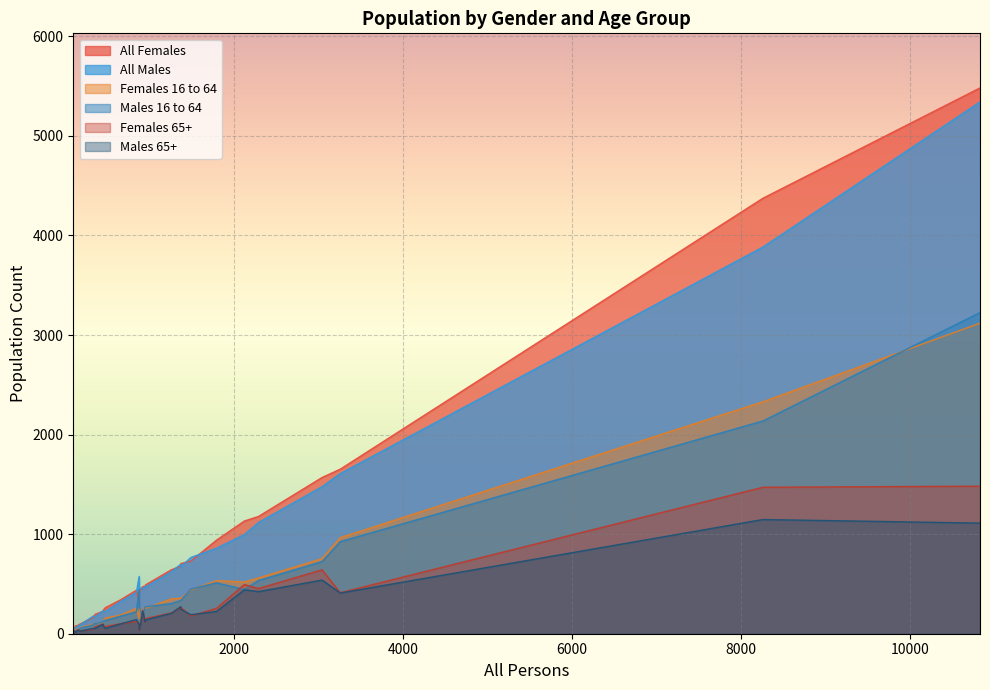

Reading left to right, list all the values displayed in this chart.

All Females: 106=48	468=245	458=226	3262=1653	953=477	133=80	1378=705	159=82	167=90	3046=1569	1799=940	484=261	341=164	10824=5482	1496=730	188=98	2128=1132	852=437	961=491	364=195	2295=1178	8258=4374	1266=643	1376=678	887=429	346=168	661=339	124=65	927=474	884=308
All Males: 106=58	468=223	458=232	3262=1609	953=476	133=53	1378=673	159=77	167=77	3046=1477	1799=859	484=223	341=177	10824=5342	1496=766	188=90	2128=996	852=415	961=470	364=169	2295=1117	8258=3884	1266=623	1376=698	887=458	346=178	661=322	124=59	927=453	884=576
Females 16 to 64: 106=21	468=141	458=114	3262=965	953=270	133=47	1378=355	159=42	167=36	3046=754	1799=533	484=156	341=97	10824=3119	1496=440	188=61	2128=520	852=255	961=255	364=102	2295=560	8258=2330	1266=350	1376=356	887=264	346=103	661=187	124=29	927=219	884=151
Males 16 to 64: 106=24	468=133	458=119	3262=925	953=269	133=34	1378=336	159=33	167=34	3046=724	1799=511	484=132	341=88	10824=3226	1496=449	188=55	2128=444	852=219	961=271	364=101	2295=534	8258=2137	1266=303	1376=334	887=267	346=100	661=176	124=29	927=179	884=447
Females 65+: 106=22	468=73	458=96	3262=412	953=118	133=21	1378=263	159=38	167=40	3046=642	1799=255	484=73	341=47	10824=1482	1496=179	188=28	2128=494	852=124	961=153	364=69	2295=454	8258=1471	1266=209	1376=265	887=34	346=46	661=100	124=25	927=235	884=101
Males 65+: 106=26	468=67	458=95	3262=409	953=122	133=13	1378=245	159=36	167=35	3046=539	1799=224	484=54	341=54	10824=1111	1496=191	188=26	2128=441	852=142	961=139	364=55	2295=423	8258=1147	1266=205	1376=272	887=38	346=50	661=98	124=22	927=227	884=93